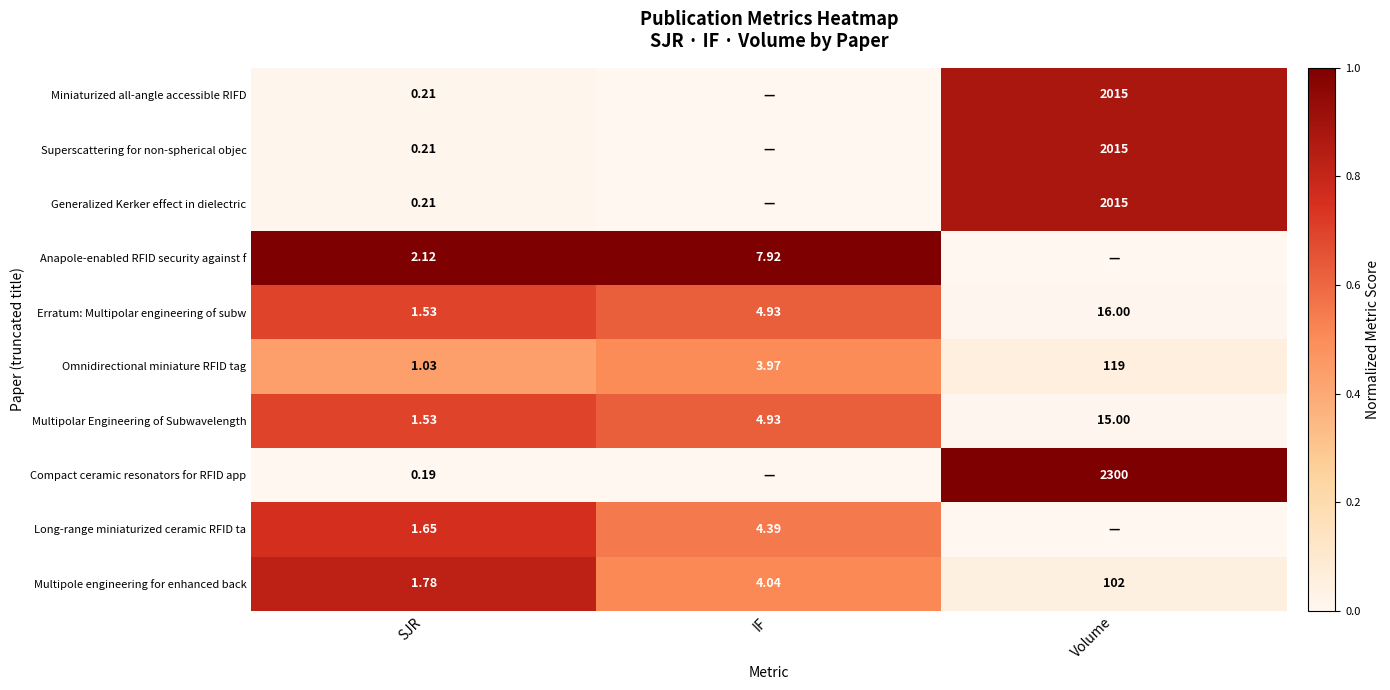

At which label is Multipole engineering for enhanced back closest to 51?

IF